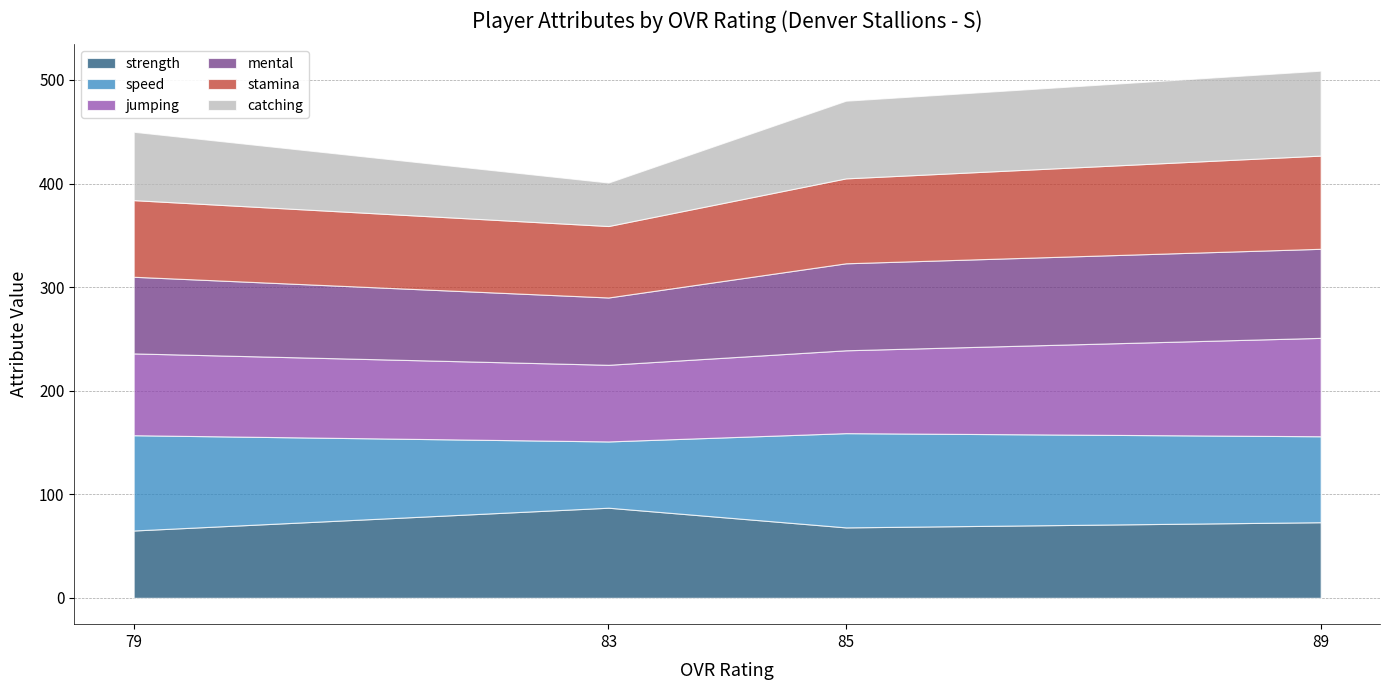

Count the number of data series in this chart.

6